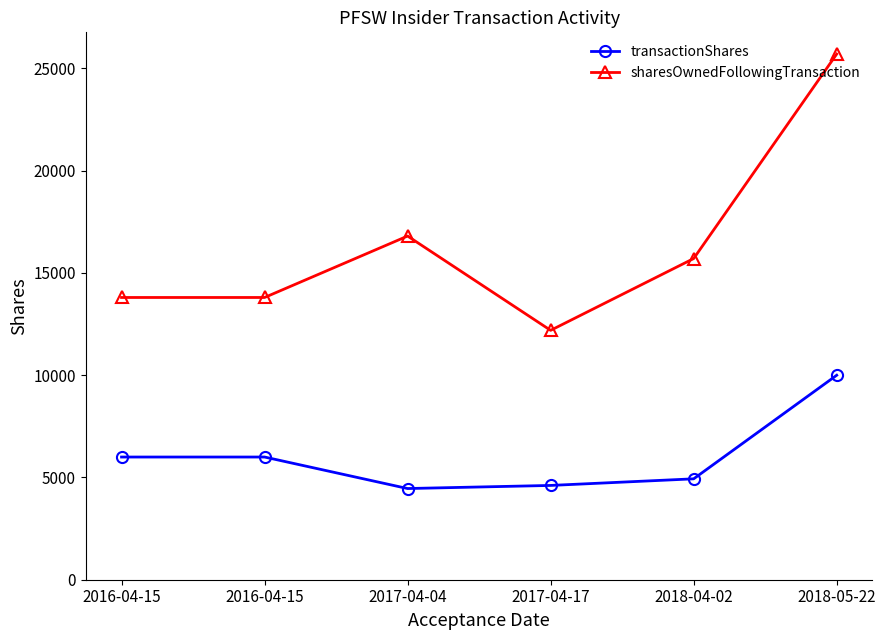

Is this an area chart (filled region under the line)?

No